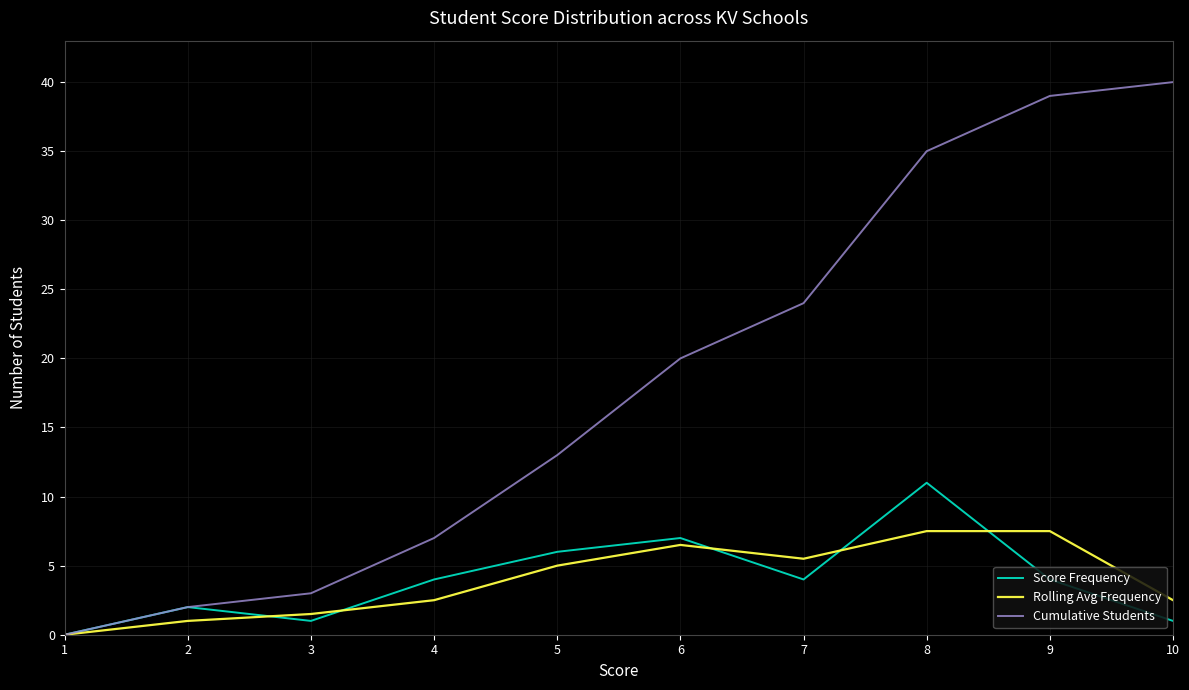

What is the difference between the highest and lowest values at 5?

8.0